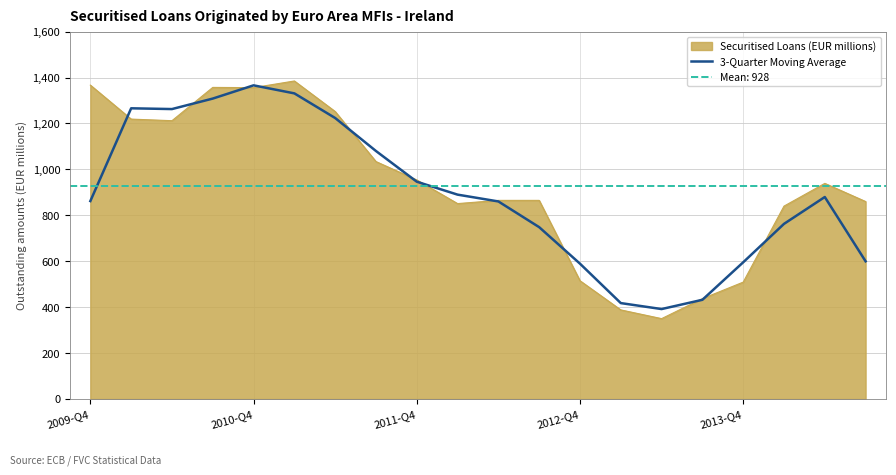

What is the highest value of the Securitised Loans (EUR millions) series?

1385.0